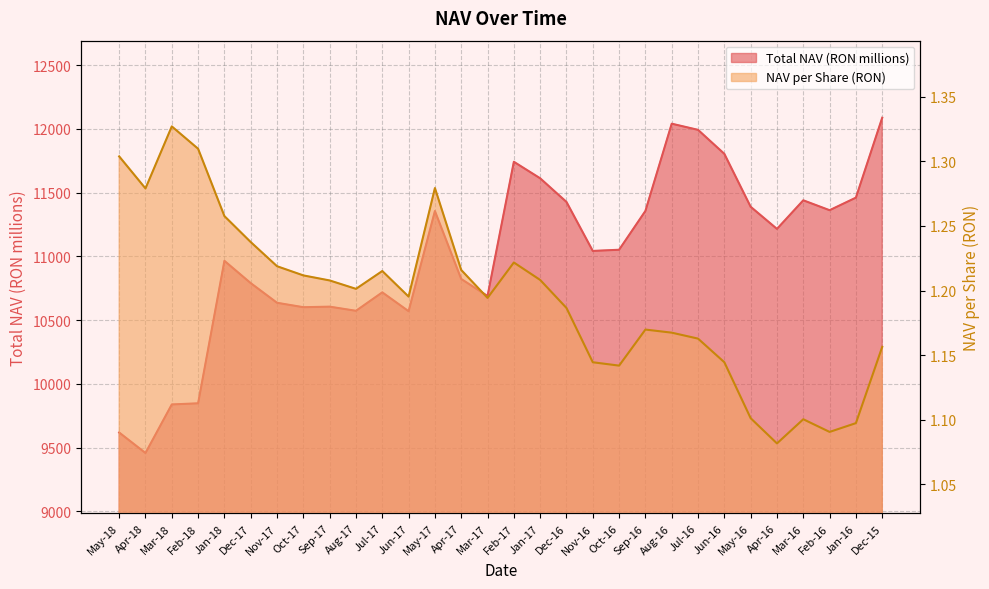

Which series has the largest total across all categories?

Total NAV (RON millions)